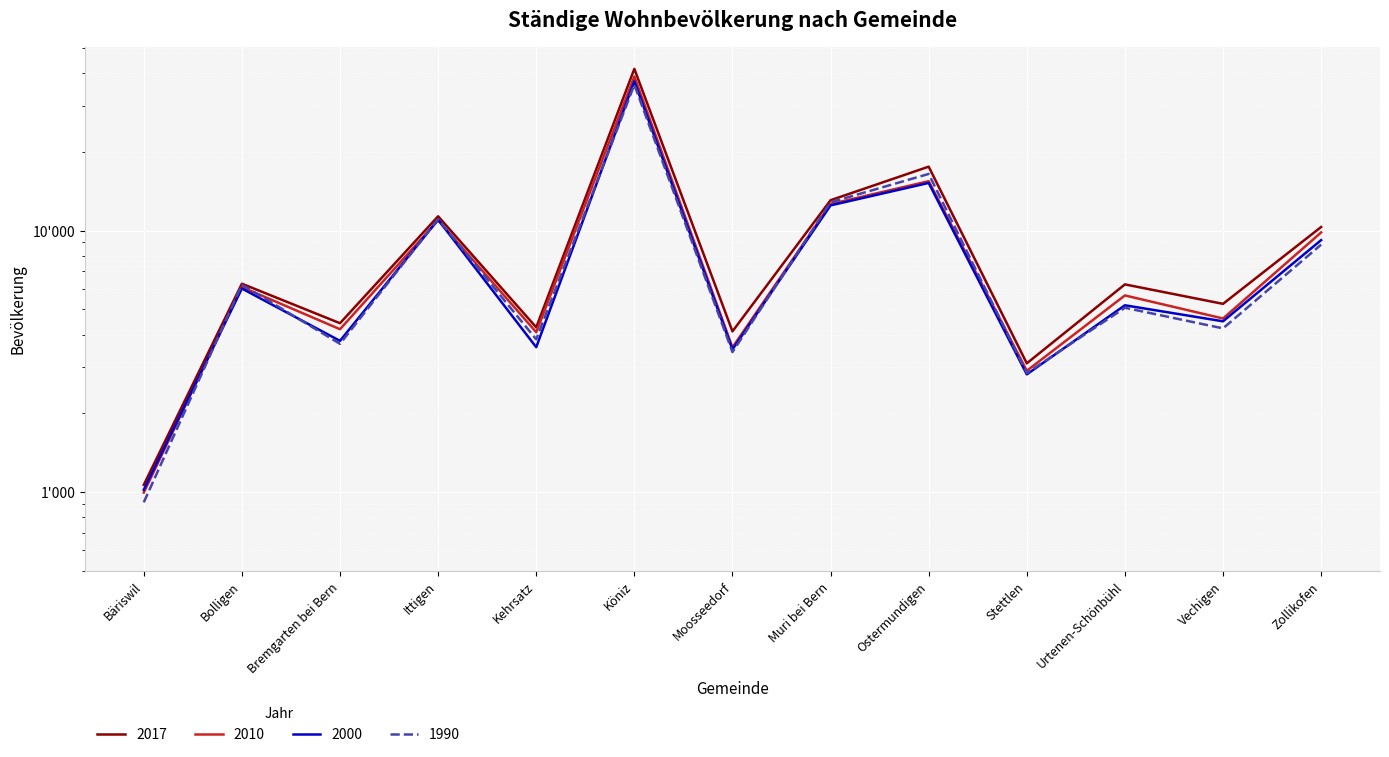

Which series has the widest spread of values?

2017